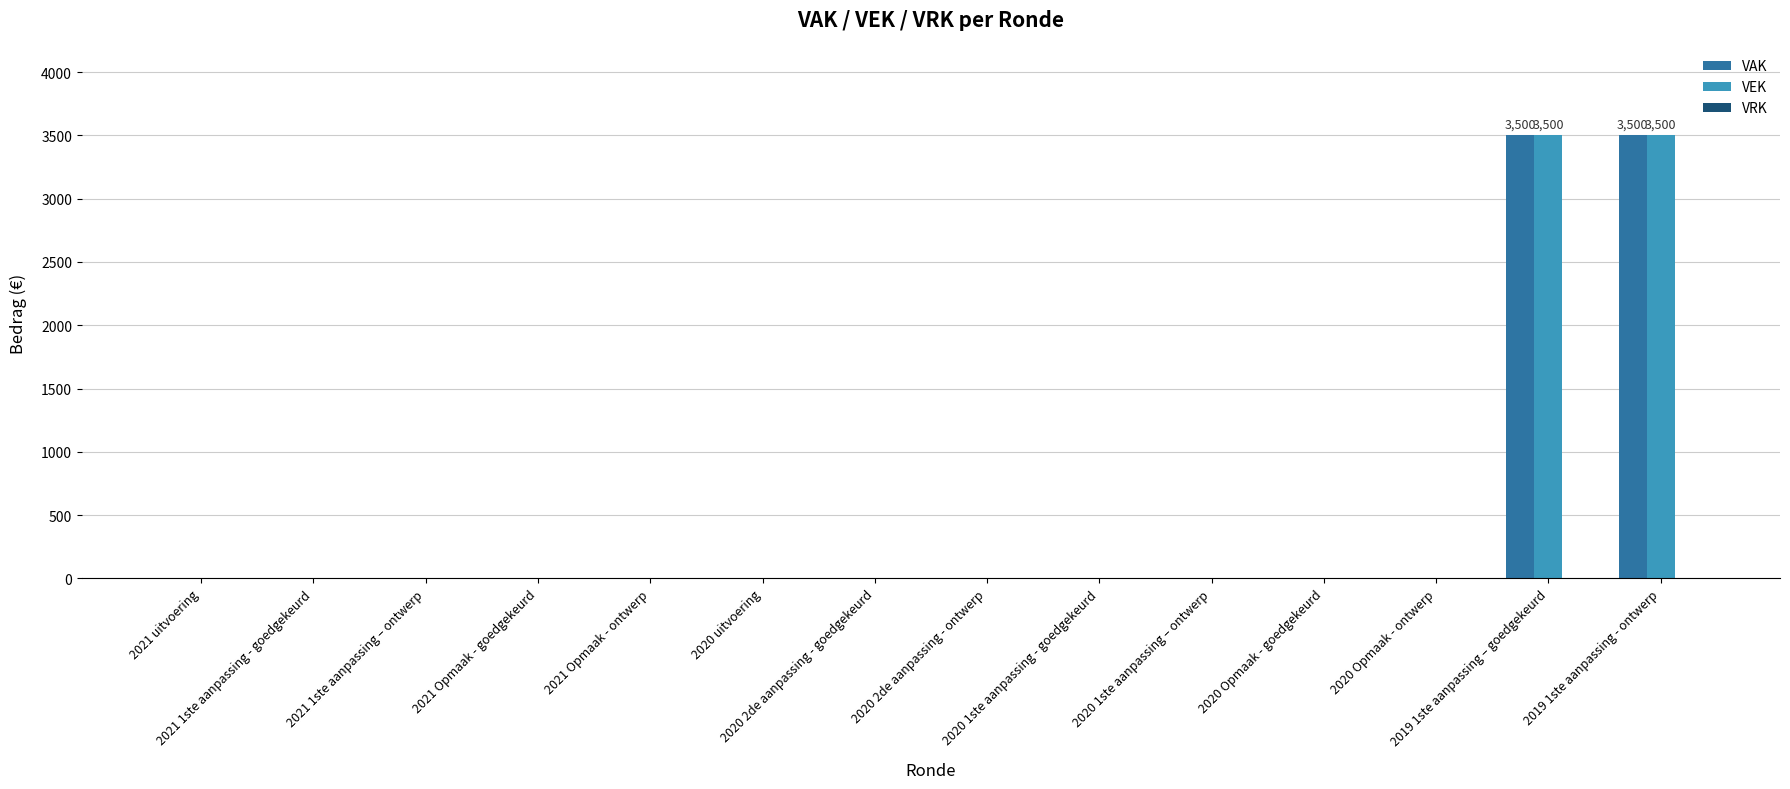

What is the maximum value shown in the chart?

3500